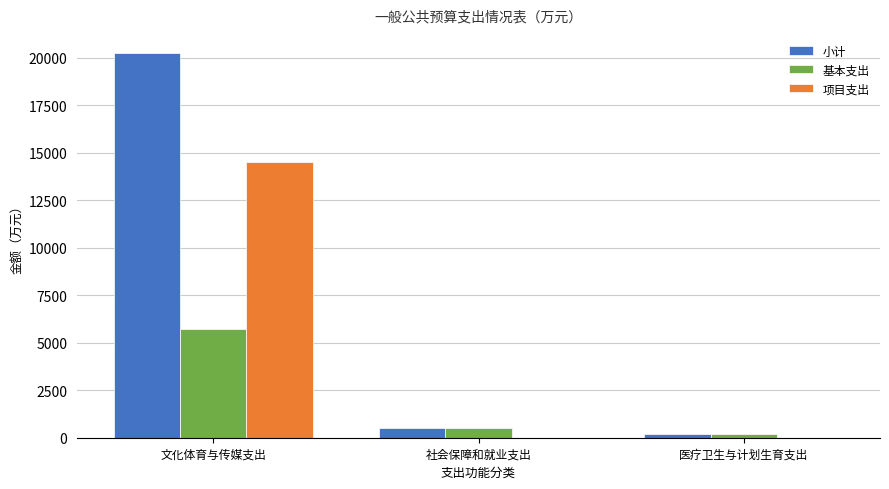

Is it true that 项目支出 equals -8669.7 at 医疗卫生与计划生育支出?

False